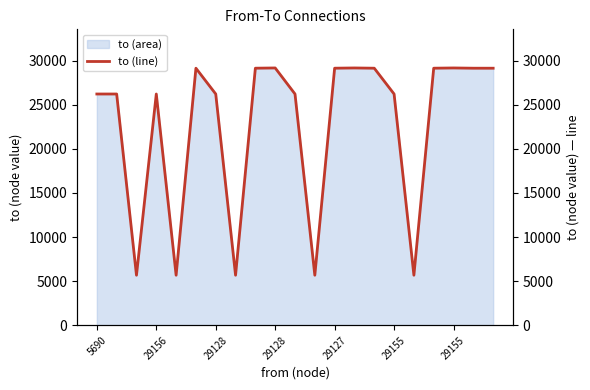

Does the chart have visible grid lines?

No